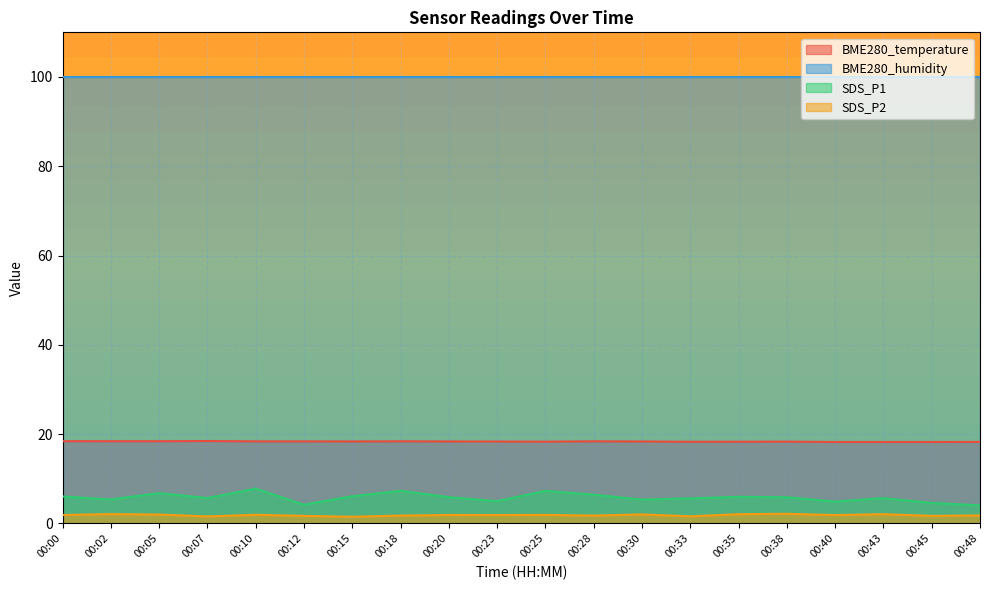

Which series has the largest total across all categories?

BME280_humidity